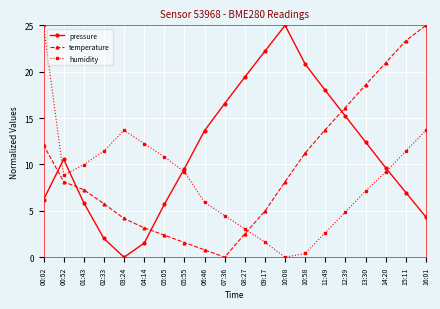

What is the total value across all series at 09:17?

28.8